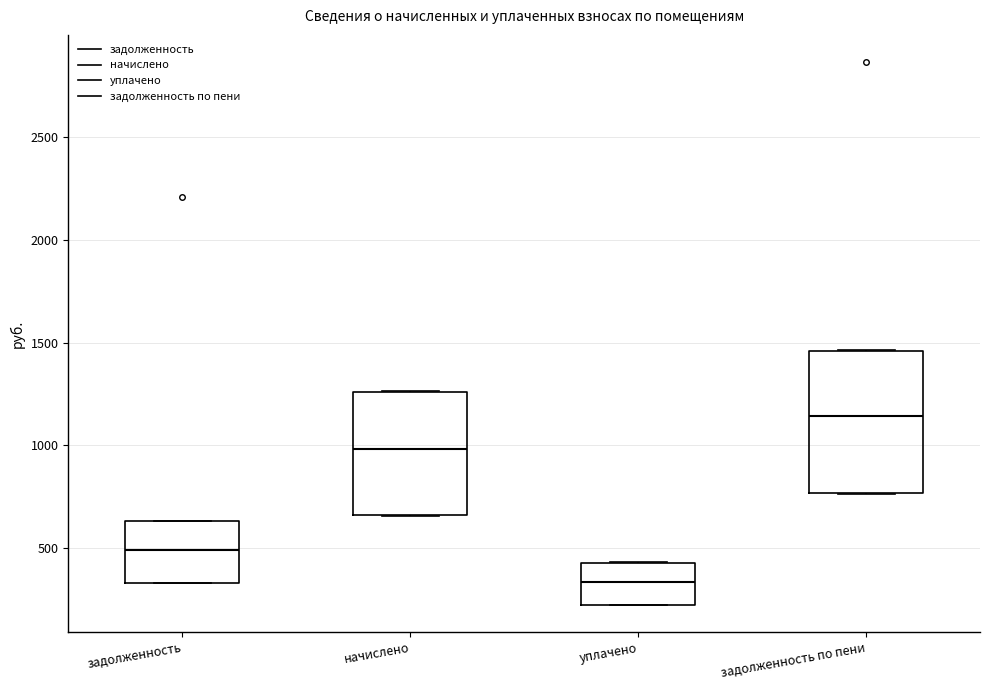

Where is the upper edge of the box for уплачено on the y-axis? The values are not printed on the chart, so give them approximately, as read against the axis.

450